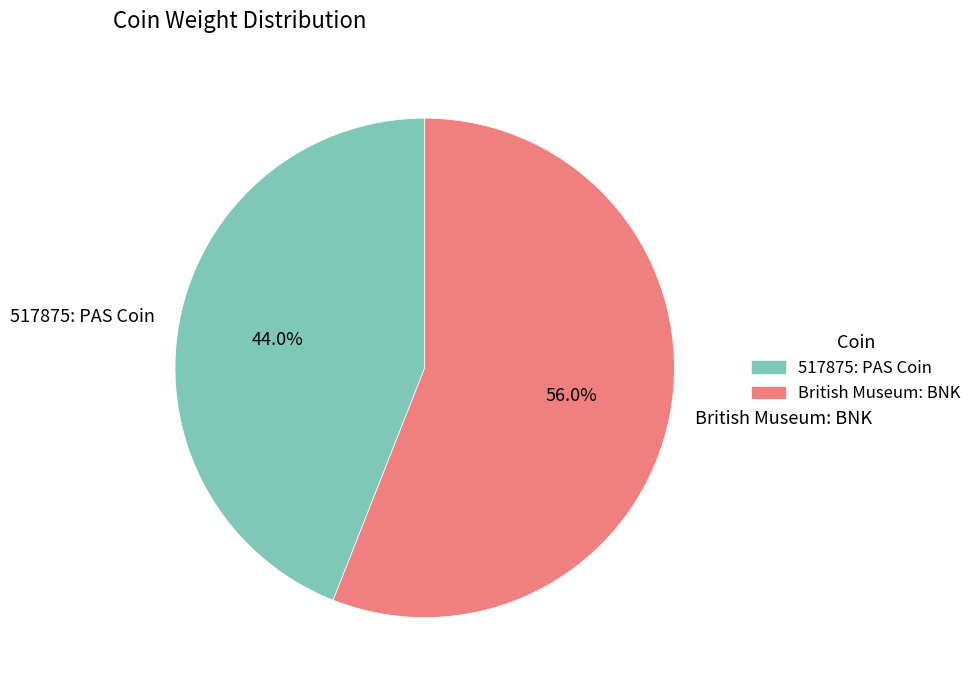

Which category accounts for the majority?

British Museum: BNK